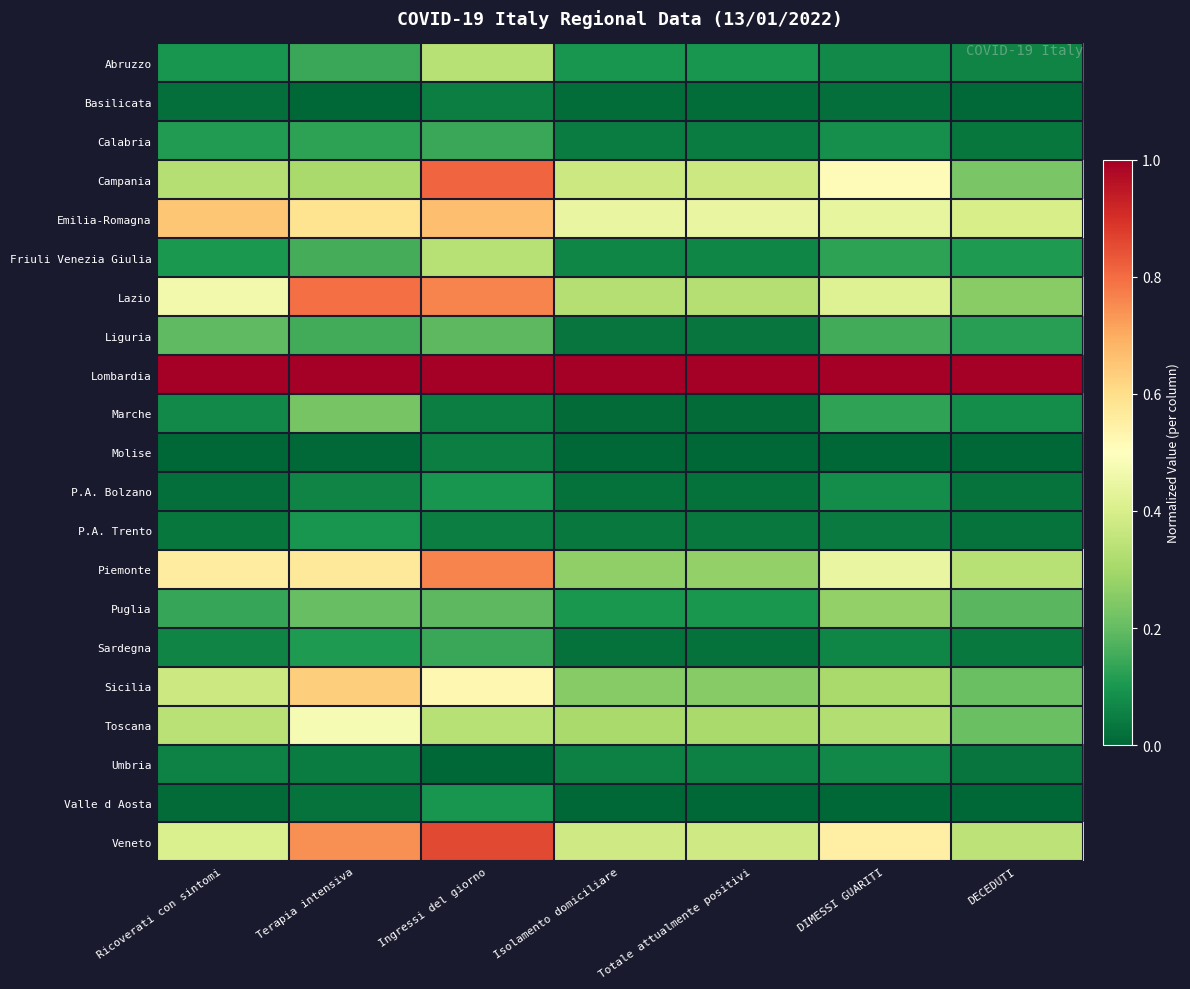

Reading left to right, what are all the values shown in this chart?

Abruzzo: Ricoverati con sintomi=0.1	Terapia intensiva=0.1	Ingressi del giorno=0.3	Isolamento domiciliare=0.1	Totale attualmente positivi=0.1	DIMESSI GUARITI=0.1	DECEDUTI=0.1
Basilicata: Ricoverati con sintomi=0.0	Terapia intensiva=0.0	Ingressi del giorno=0.0	Isolamento domiciliare=0.0	Totale attualmente positivi=0.0	DIMESSI GUARITI=0.0	DECEDUTI=0.0
Calabria: Ricoverati con sintomi=0.1	Terapia intensiva=0.1	Ingressi del giorno=0.1	Isolamento domiciliare=0.0	Totale attualmente positivi=0.0	DIMESSI GUARITI=0.1	DECEDUTI=0.0
Campania: Ricoverati con sintomi=0.3	Terapia intensiva=0.3	Ingressi del giorno=0.8	Isolamento domiciliare=0.4	Totale attualmente positivi=0.4	DIMESSI GUARITI=0.5	DECEDUTI=0.2
Emilia-Romagna: Ricoverati con sintomi=0.7	Terapia intensiva=0.6	Ingressi del giorno=0.7	Isolamento domiciliare=0.4	Totale attualmente positivi=0.4	DIMESSI GUARITI=0.4	DECEDUTI=0.4
Friuli Venezia Giulia: Ricoverati con sintomi=0.1	Terapia intensiva=0.2	Ingressi del giorno=0.3	Isolamento domiciliare=0.1	Totale attualmente positivi=0.1	DIMESSI GUARITI=0.1	DECEDUTI=0.1
Lazio: Ricoverati con sintomi=0.5	Terapia intensiva=0.8	Ingressi del giorno=0.8	Isolamento domiciliare=0.3	Totale attualmente positivi=0.3	DIMESSI GUARITI=0.4	DECEDUTI=0.3
Liguria: Ricoverati con sintomi=0.2	Terapia intensiva=0.2	Ingressi del giorno=0.2	Isolamento domiciliare=0.0	Totale attualmente positivi=0.0	DIMESSI GUARITI=0.2	DECEDUTI=0.1
Lombardia: Ricoverati con sintomi=1.0	Terapia intensiva=1.0	Ingressi del giorno=1.0	Isolamento domiciliare=1.0	Totale attualmente positivi=1.0	DIMESSI GUARITI=1.0	DECEDUTI=1.0
Marche: Ricoverati con sintomi=0.1	Terapia intensiva=0.2	Ingressi del giorno=0.0	Isolamento domiciliare=0.0	Totale attualmente positivi=0.0	DIMESSI GUARITI=0.1	DECEDUTI=0.1
Molise: Ricoverati con sintomi=0.0	Terapia intensiva=0.0	Ingressi del giorno=0.0	Isolamento domiciliare=0.0	Totale attualmente positivi=0.0	DIMESSI GUARITI=0.0	DECEDUTI=0.0
P.A. Bolzano: Ricoverati con sintomi=0.0	Terapia intensiva=0.1	Ingressi del giorno=0.1	Isolamento domiciliare=0.0	Totale attualmente positivi=0.0	DIMESSI GUARITI=0.1	DECEDUTI=0.0
P.A. Trento: Ricoverati con sintomi=0.0	Terapia intensiva=0.1	Ingressi del giorno=0.0	Isolamento domiciliare=0.0	Totale attualmente positivi=0.0	DIMESSI GUARITI=0.0	DECEDUTI=0.0
Piemonte: Ricoverati con sintomi=0.6	Terapia intensiva=0.6	Ingressi del giorno=0.8	Isolamento domiciliare=0.3	Totale attualmente positivi=0.3	DIMESSI GUARITI=0.4	DECEDUTI=0.3
Puglia: Ricoverati con sintomi=0.1	Terapia intensiva=0.2	Ingressi del giorno=0.2	Isolamento domiciliare=0.1	Totale attualmente positivi=0.1	DIMESSI GUARITI=0.3	DECEDUTI=0.2
Sardegna: Ricoverati con sintomi=0.1	Terapia intensiva=0.1	Ingressi del giorno=0.1	Isolamento domiciliare=0.0	Totale attualmente positivi=0.0	DIMESSI GUARITI=0.1	DECEDUTI=0.0
Sicilia: Ricoverati con sintomi=0.4	Terapia intensiva=0.6	Ingressi del giorno=0.5	Isolamento domiciliare=0.3	Totale attualmente positivi=0.3	DIMESSI GUARITI=0.3	DECEDUTI=0.2
Toscana: Ricoverati con sintomi=0.3	Terapia intensiva=0.5	Ingressi del giorno=0.3	Isolamento domiciliare=0.3	Totale attualmente positivi=0.3	DIMESSI GUARITI=0.3	DECEDUTI=0.2
Umbria: Ricoverati con sintomi=0.1	Terapia intensiva=0.0	Ingressi del giorno=0.0	Isolamento domiciliare=0.1	Totale attualmente positivi=0.1	DIMESSI GUARITI=0.1	DECEDUTI=0.0
Valle d Aosta: Ricoverati con sintomi=0.0	Terapia intensiva=0.0	Ingressi del giorno=0.1	Isolamento domiciliare=0.0	Totale attualmente positivi=0.0	DIMESSI GUARITI=0.0	DECEDUTI=0.0
Veneto: Ricoverati con sintomi=0.4	Terapia intensiva=0.7	Ingressi del giorno=0.9	Isolamento domiciliare=0.4	Totale attualmente positivi=0.4	DIMESSI GUARITI=0.5	DECEDUTI=0.3